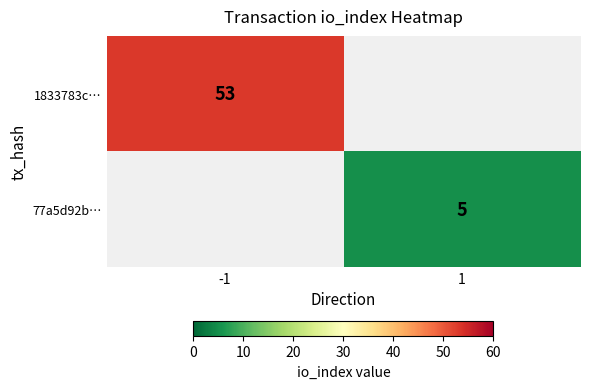

Is the value of 77a5d92b… at -1 greater than the value of 1833783c… at -1?

No